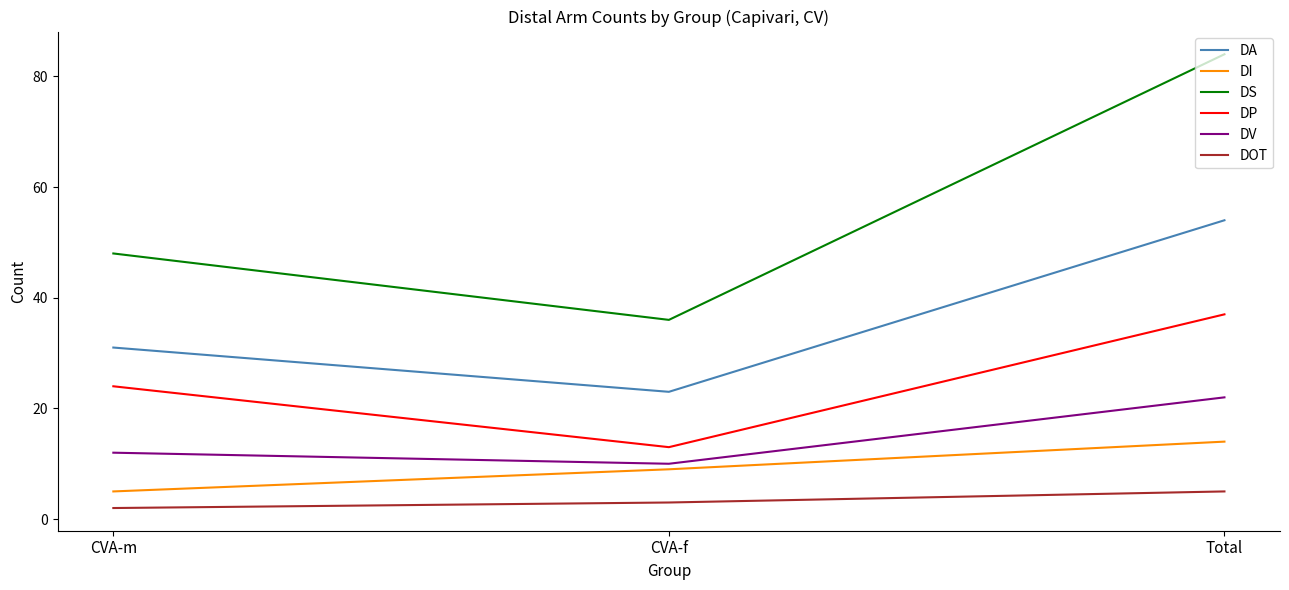

What is the spread (max minus min) of values at CVA-f?

33